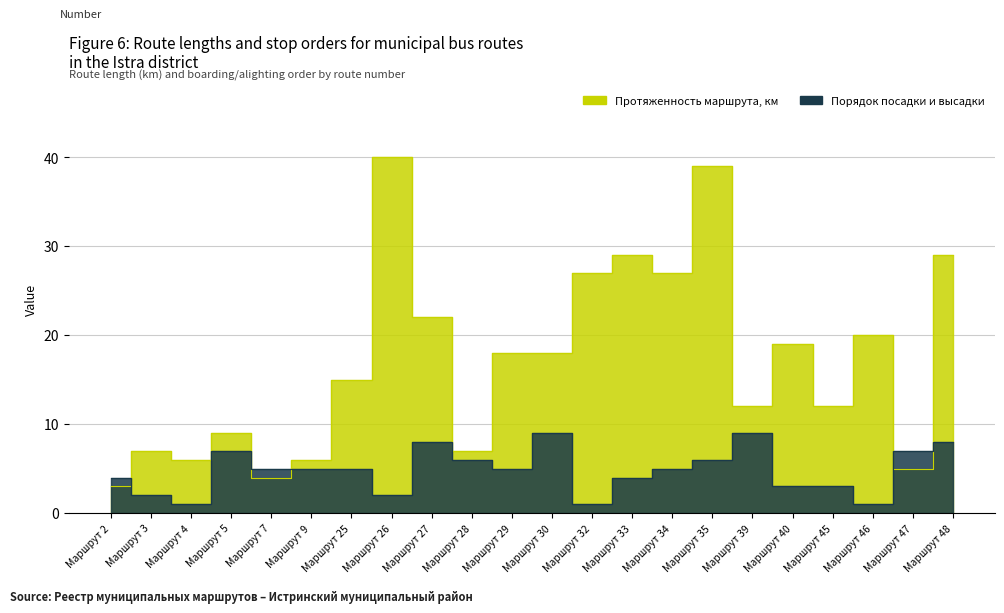

Which series has the largest range (max minus min)?

Протяженность маршрута, км